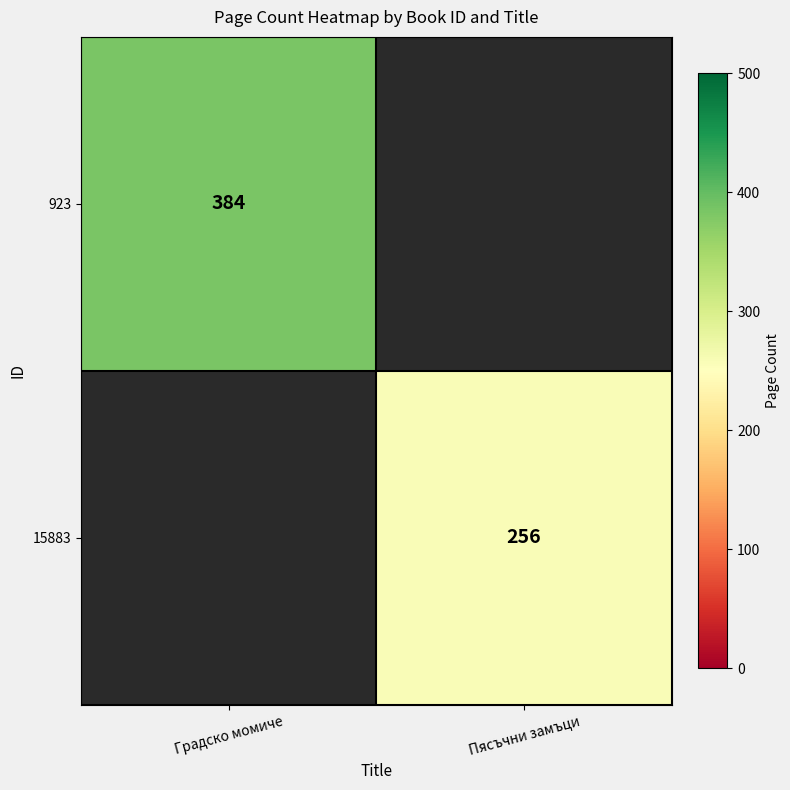

The value of 923 at Градско момиче is 384. True or false?

True